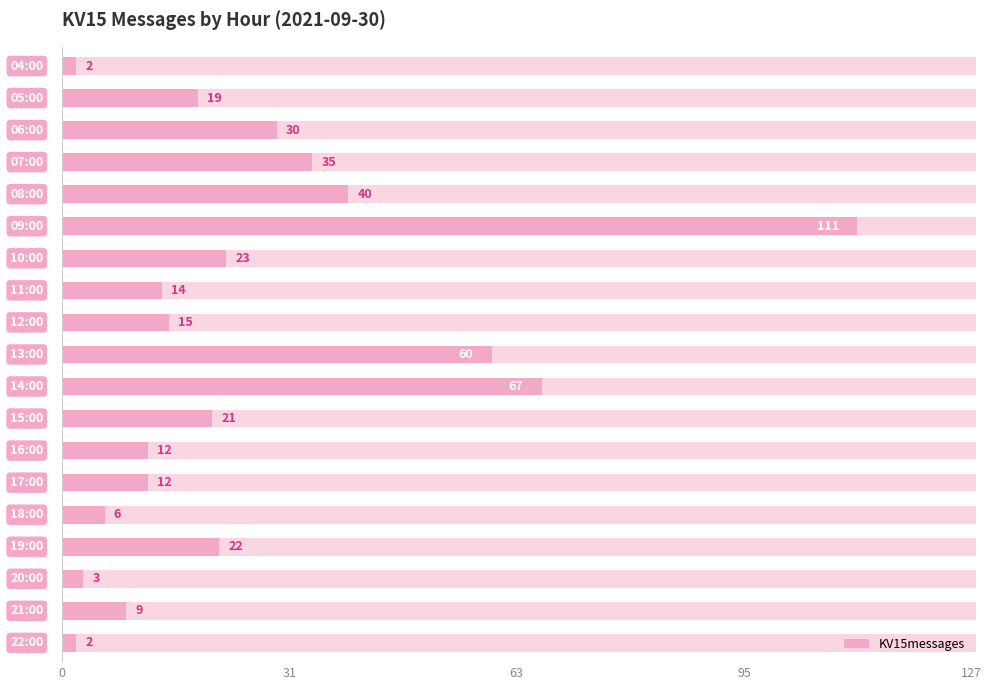

How many bars are there in total?

19